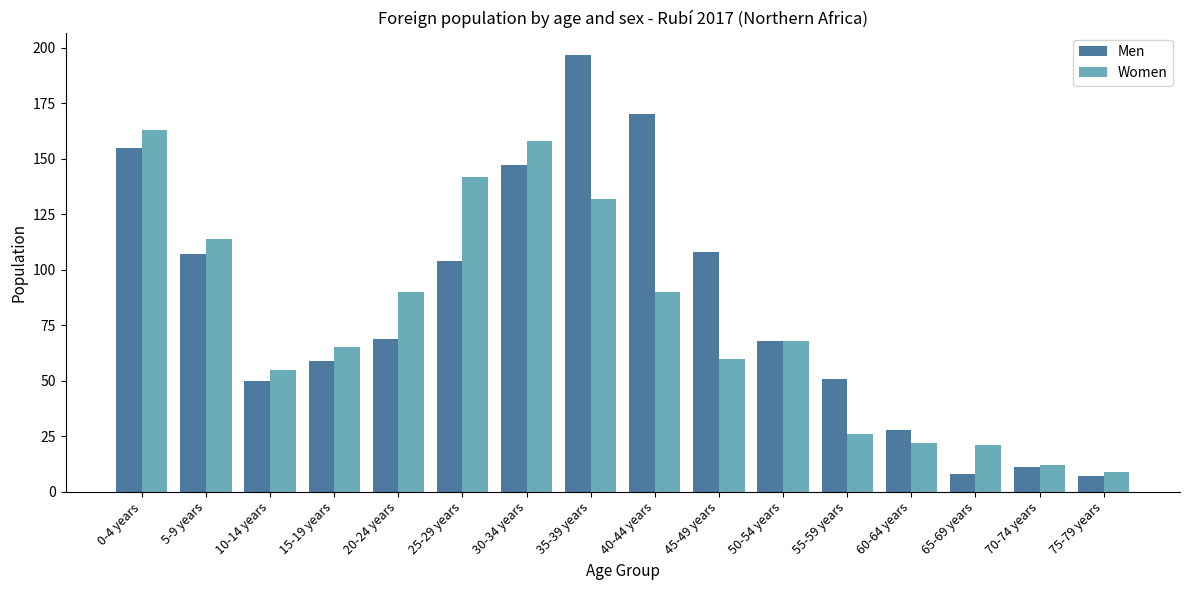

At 5-9 years, list the series in order from smallest to largest.

Men, Women